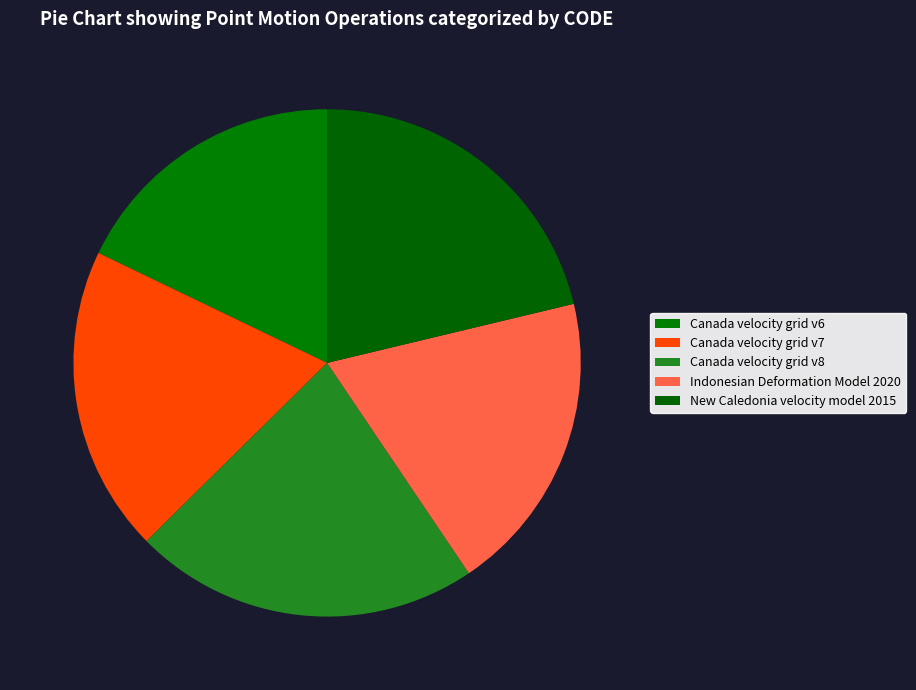

How many segments does this pie chart have?

5